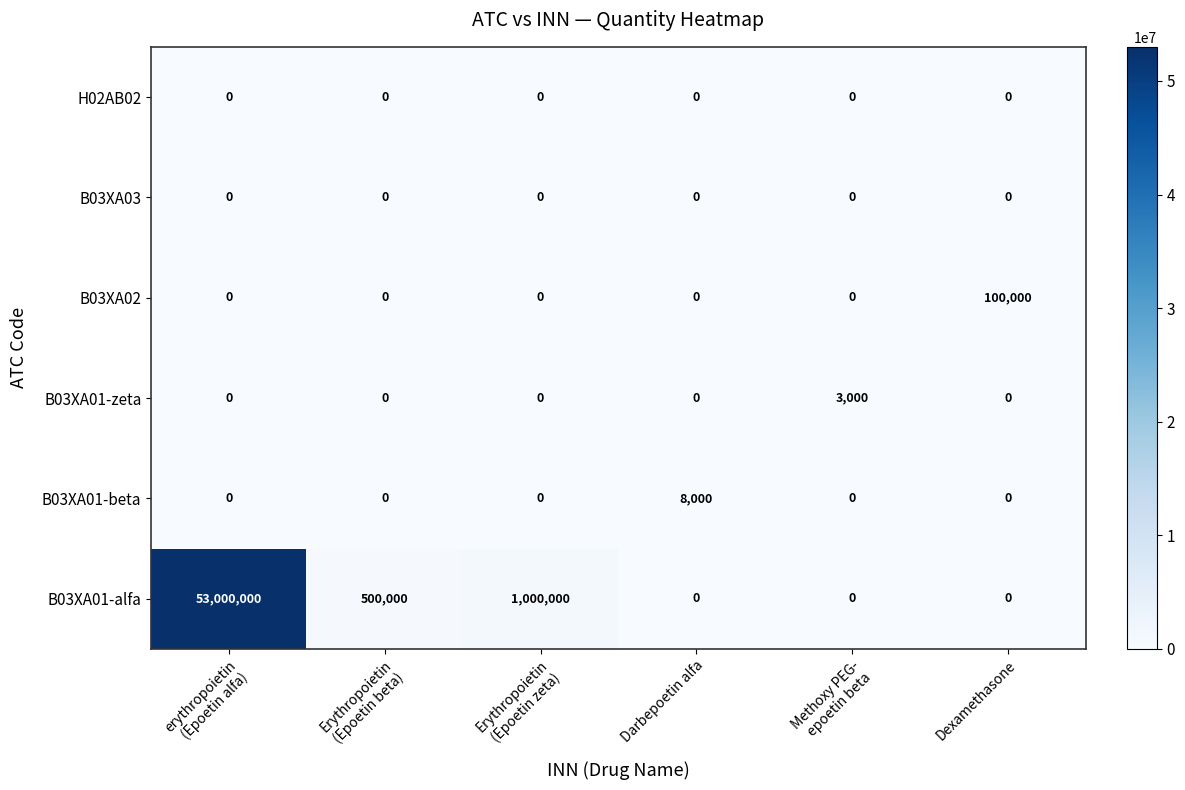

What is the total value across all series at Darbepoetin alfa?

8000